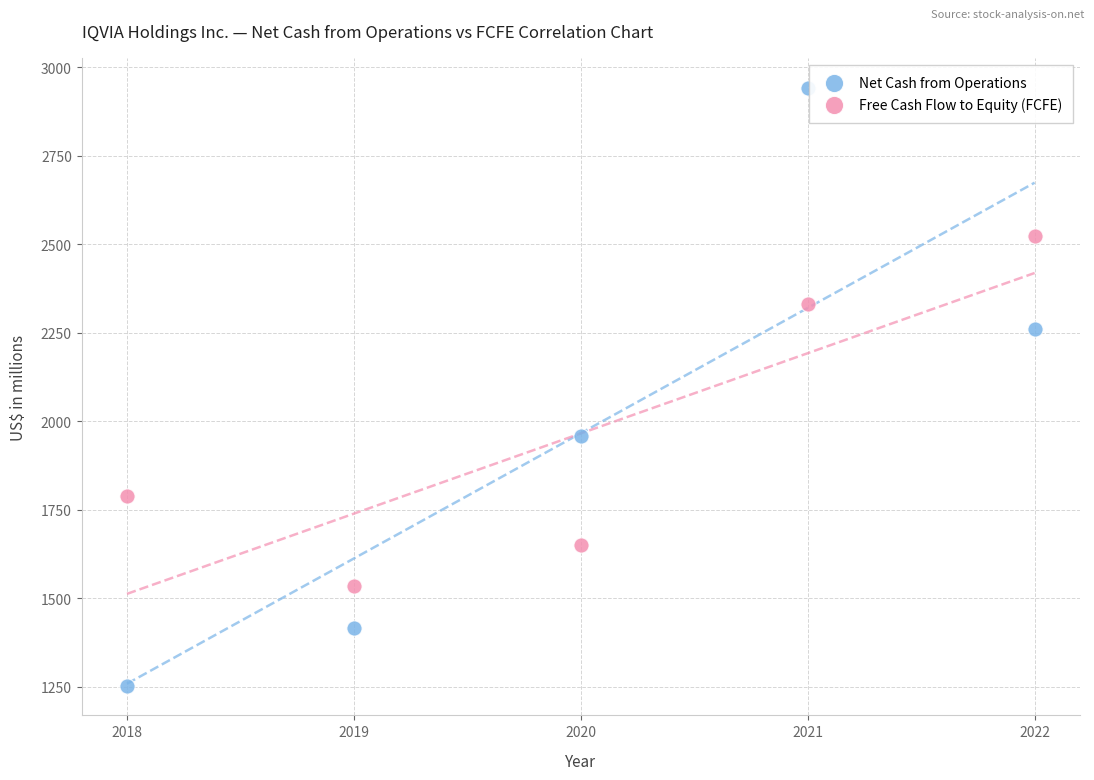

Which series has the widest spread of Y values?

Net Cash from Operations